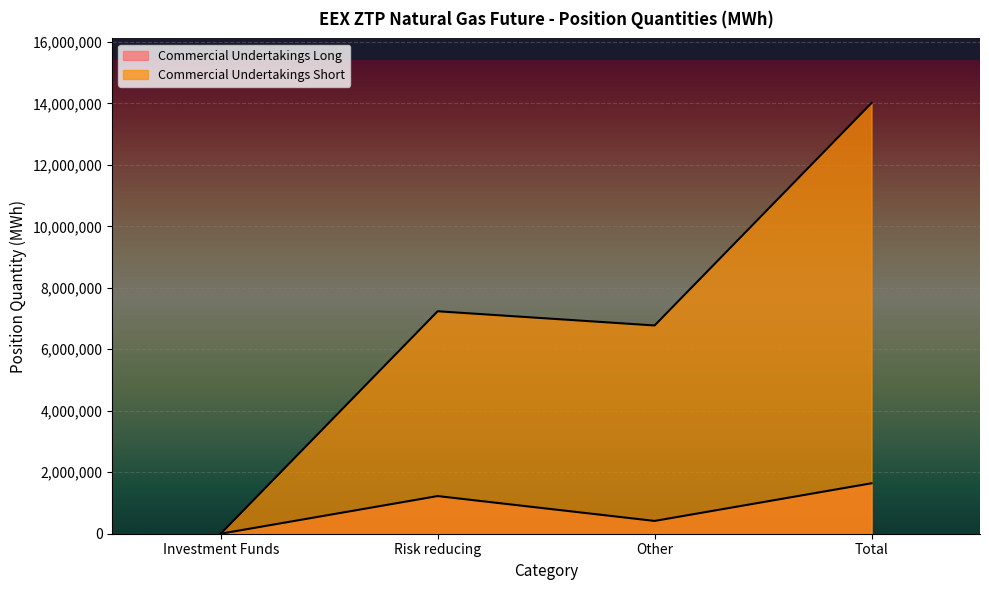

Which category has the lowest value in the Commercial Undertakings Long series?

Investment Funds